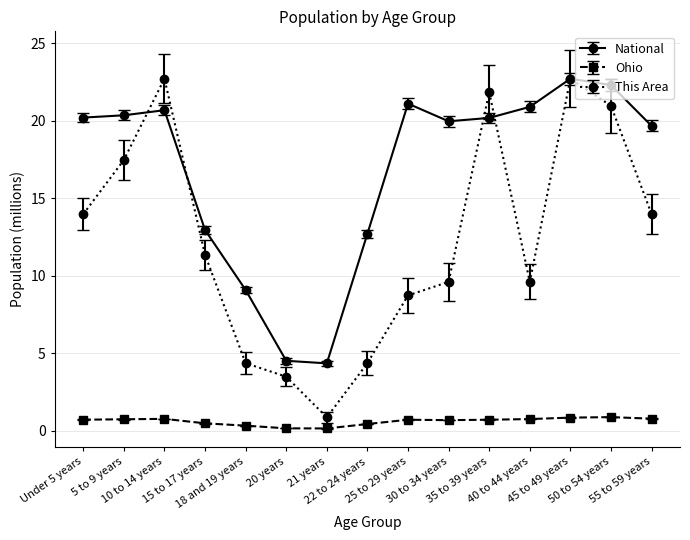

How many lines are shown in the chart?

3